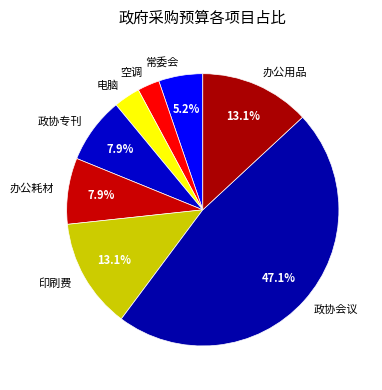

The 电脑 slice represents 14% of the pie. True or false?

False